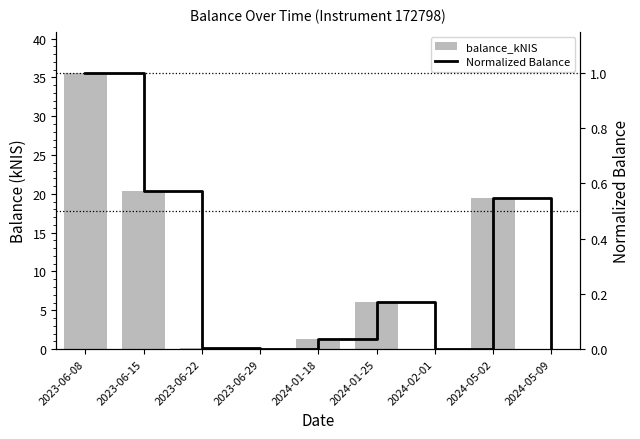

What are all the series names shown in the legend?

balance_kNIS, Normalized Balance